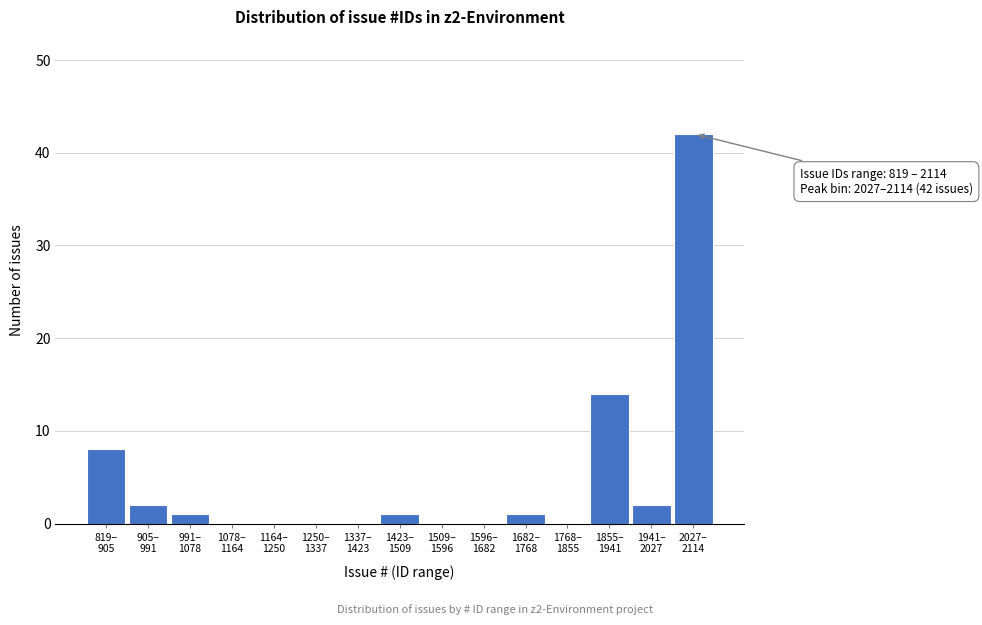

What is the maximum value shown in the chart?

42